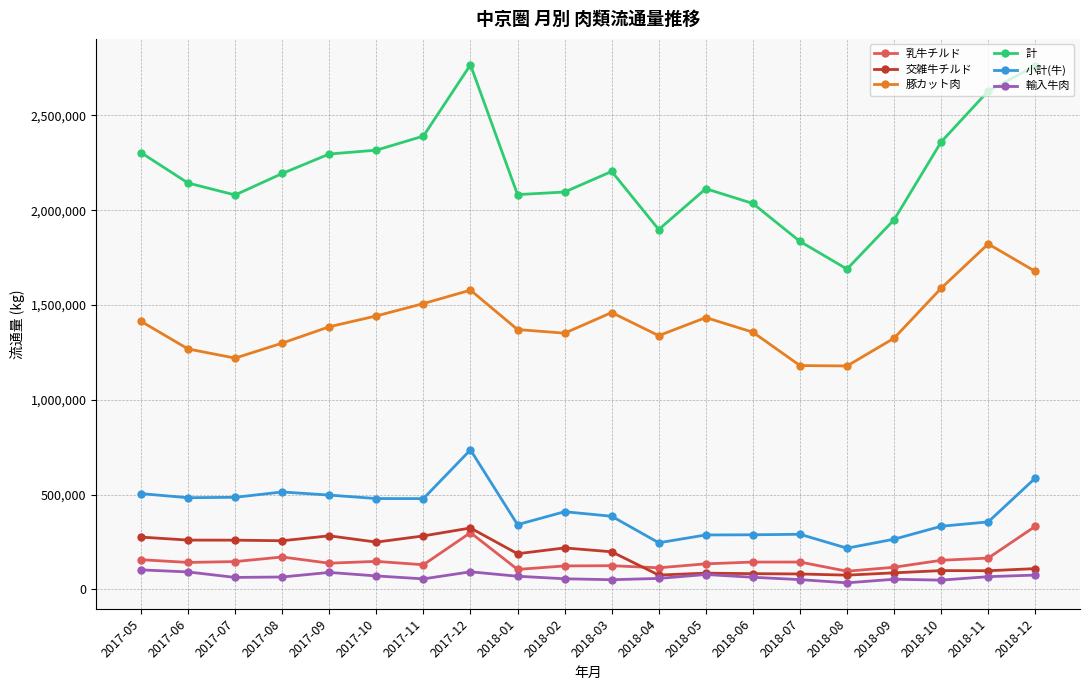

How many lines are shown in the chart?

6